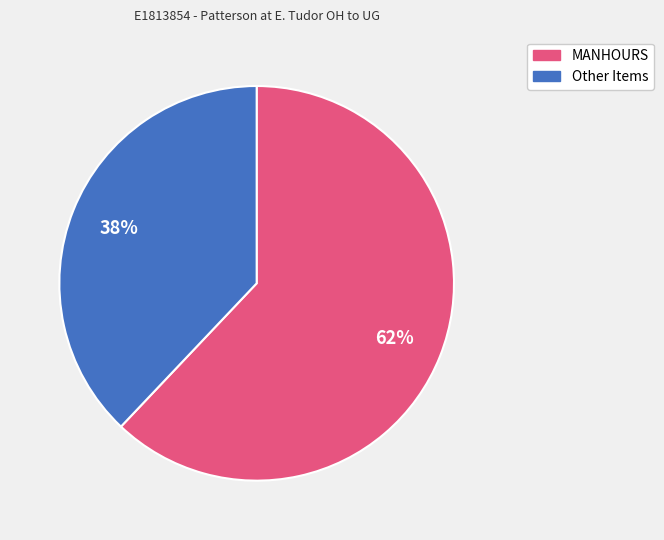

Is there a majority slice in this chart?

Yes